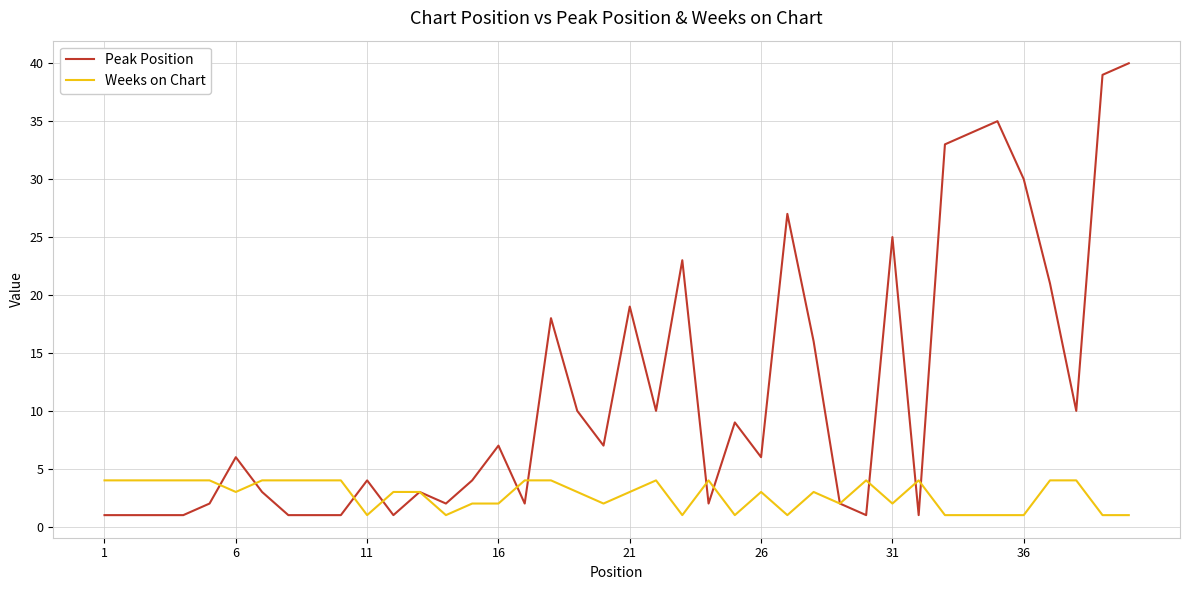

Which series has the widest spread of values?

Peak Position